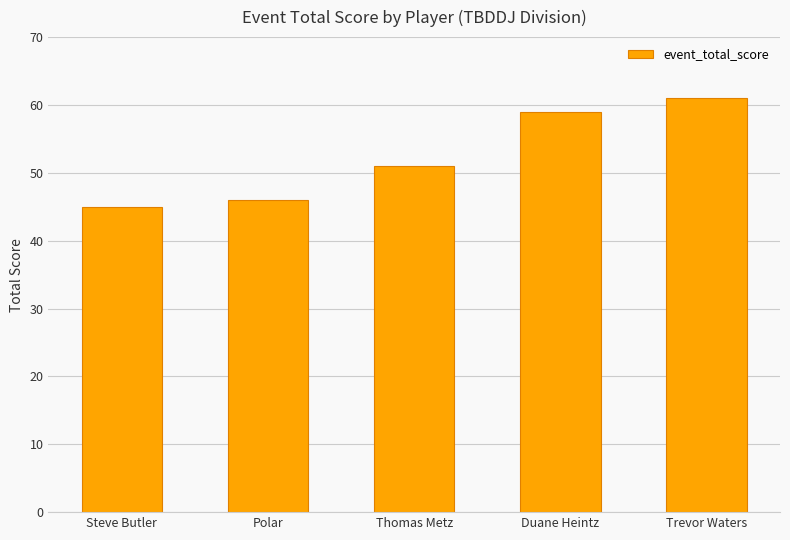

How many series are shown in this chart?

1